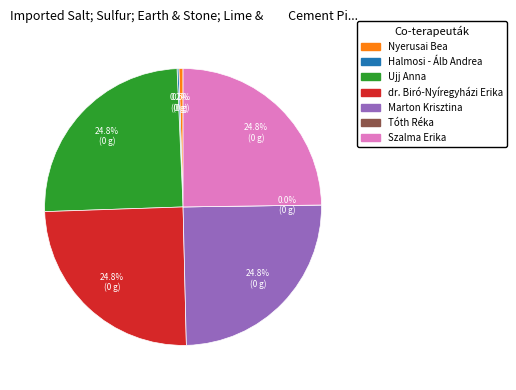

What is the change in value from Marton Krisztina to Tóth Réka?

-36309788287